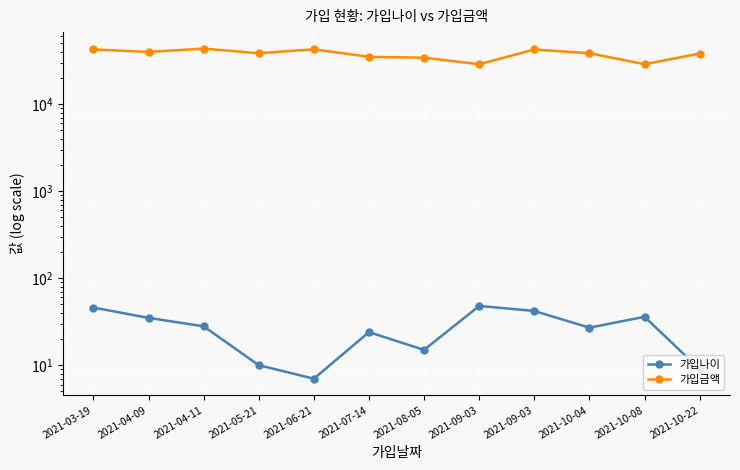

Is the value of 가입금액 at 2021-08-05 greater than the value of 가입나이 at 2021-09-03?

Yes